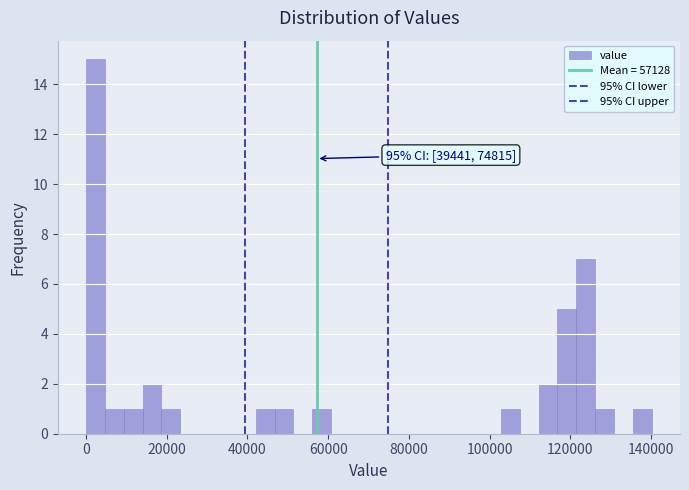

Read against the x-axis, roughly where is the centre of the tallest bar?

2000